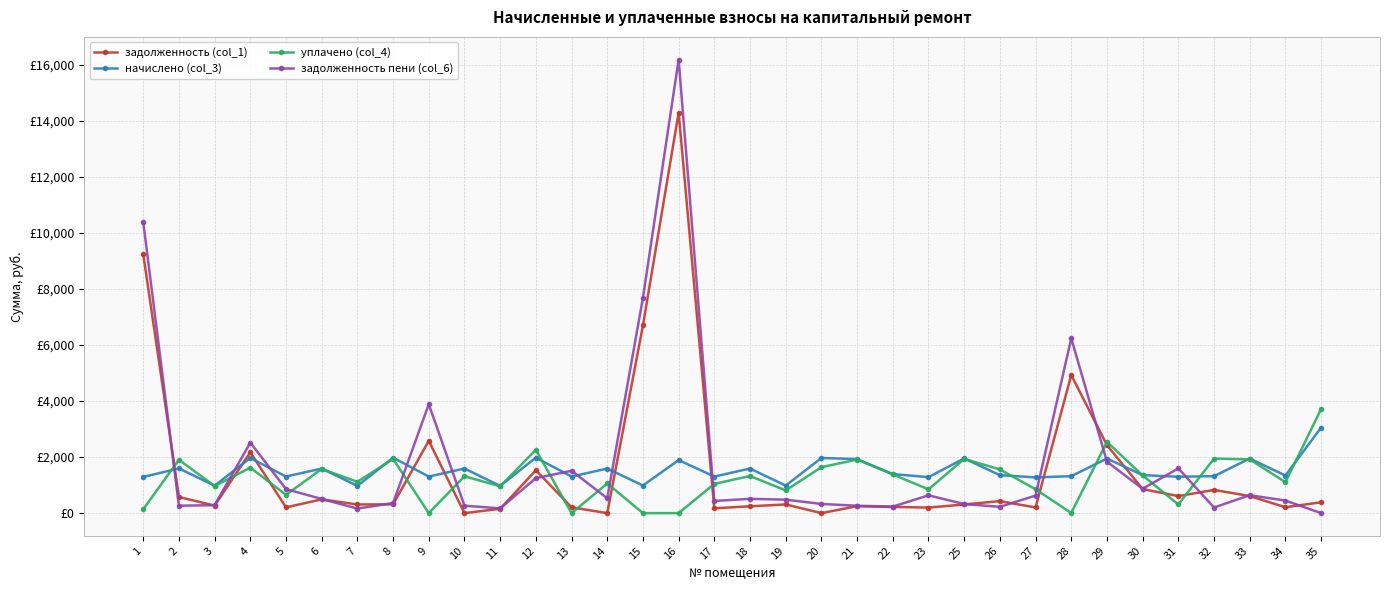

Reading right to left, extract all data points from this chart.

задолженность (col_1): 35=387.4	34=210.5	33=609.6	32=829.6	31=607.8	30=860.3	29=2430.3	28=4930.8	27=202.9	26=429.6	25=309.1	23=198.8	22=221.7	21=248.1	20=0.0	19=310.9	18=244.0	17=173.3	16=14303.8	15=6702.6	14=0.0	13=207.4	12=1531.4	11=155.1	10=0.0	9=2581.7	8=314.7	7=308.9	6=491.3	5=206.2	4=2173.7	3=270.2	2=576.1	1=9244.4
начислено (col_3): 35=3055.4	34=1343.8	33=1949.3	32=1320.0	31=1299.5	30=1357.4	29=1949.3	28=1320.0	27=1275.8	26=1357.4	25=1952.8	23=1286.0	22=1394.8	21=1928.9	20=1969.7	19=983.2	18=1592.2	17=1306.4	16=1894.9	15=986.6	14=1592.2	13=1306.4	12=1979.9	11=973.0	10=1592.2	9=1306.4	8=1979.9	7=973.0	6=1592.2	5=1306.4	4=1969.7	3=983.2	2=1595.5	1=1292.8
уплачено (col_4): 35=3719.1	34=1106.0	33=1919.2	32=1948.8	31=309.0	30=1348.0	29=2541.0	28=5.0	27=852.0	26=1561.9	25=1936.5	23=849.0	22=1384.2	21=1913.6	20=1640.8	19=812.1	18=1325.0	17=1045.0	16=0.0	15=0.0	14=1058.9	13=0.0	12=2262.6	11=958.5	10=1316.0	9=0.0	8=1934.0	7=1119.5	6=1578.0	5=654.0	4=1625.0	3=967.9	2=1906.9	1=139.0
задолженность пени (col_6): 35=0.0	34=448.3	33=639.8	32=200.8	31=1598.4	30=869.7	29=1838.7	28=6245.8	27=626.7	26=225.2	25=325.3	23=635.8	22=232.3	21=263.4	20=327.9	19=482.0	18=511.2	17=434.7	16=16198.7	15=7689.2	14=531.1	13=1513.7	12=1248.8	11=169.5	10=266.0	9=3888.1	8=360.6	7=162.3	6=505.4	5=858.6	4=2518.5	3=285.4	2=264.7	1=10398.2